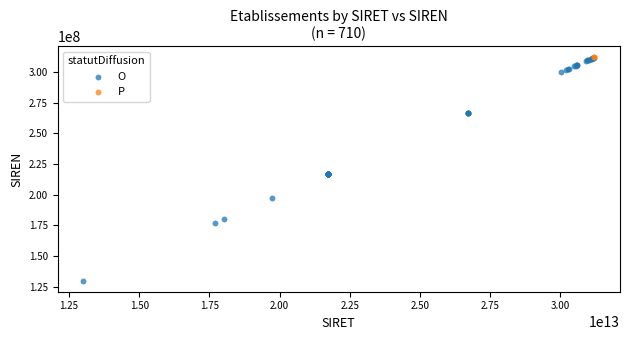

What are all the series names shown in the legend?

O, P